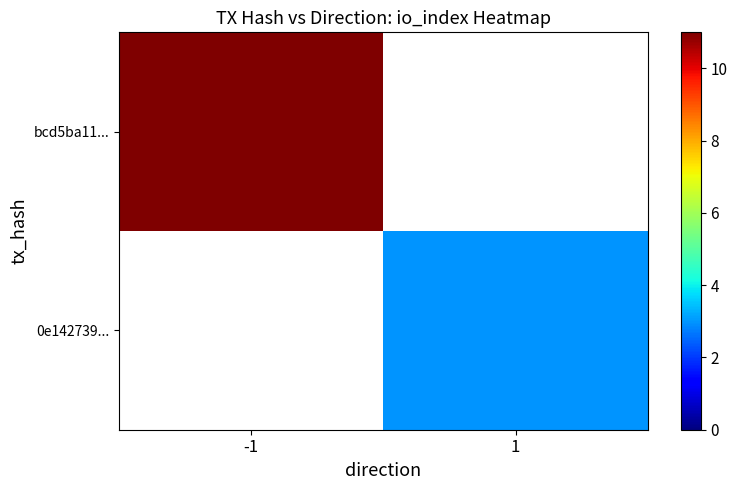

Rank the series at 1 from highest to lowest value.

bcd5ba11..., 0e142739...